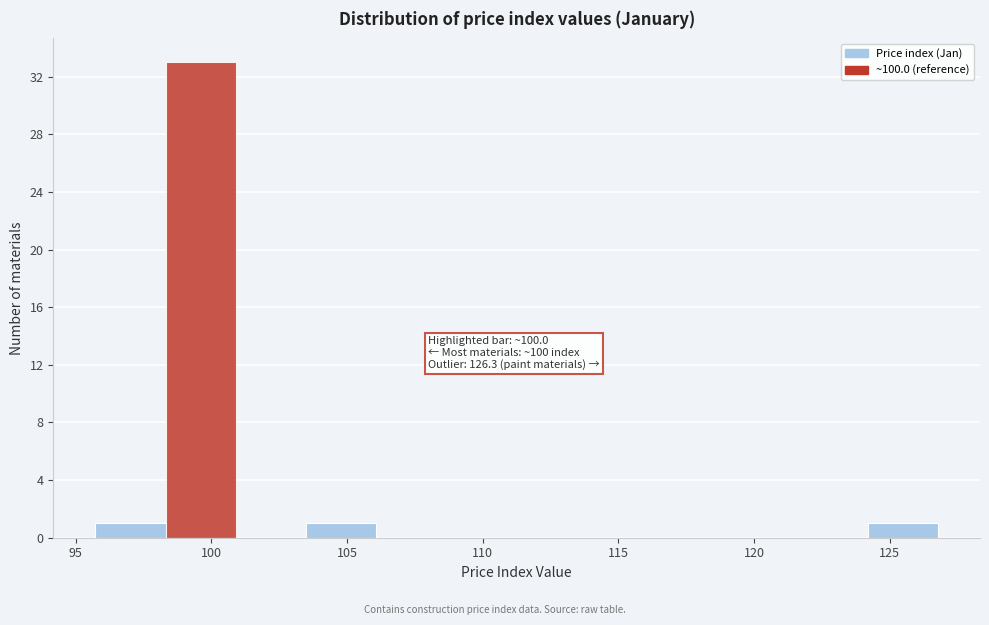

Over which range of the x-axis is the bar tallest?

98.5 to 101.0